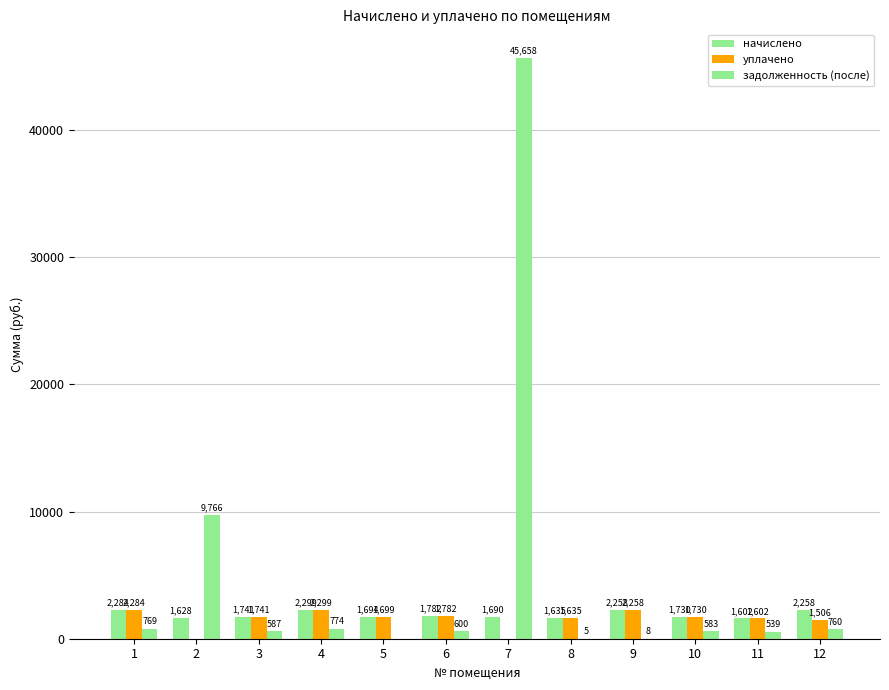

Rank the series by their maximum value, from highest to lowest.

задолженность (после), начислено, уплачено